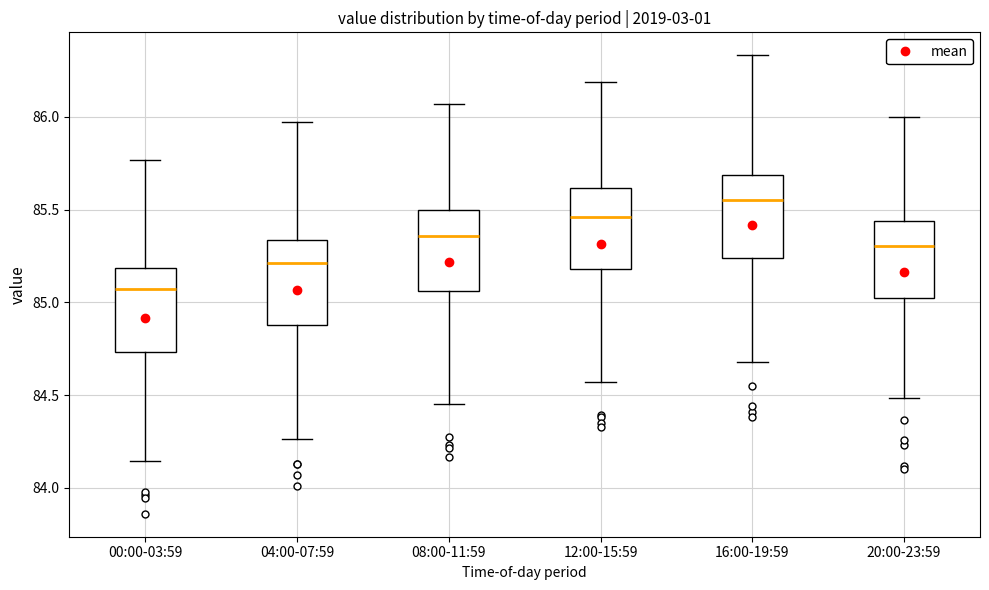

Where is the upper edge of the box for 08:00-11:59 on the y-axis? The values are not printed on the chart, so give them approximately, as read against the axis.

85.50